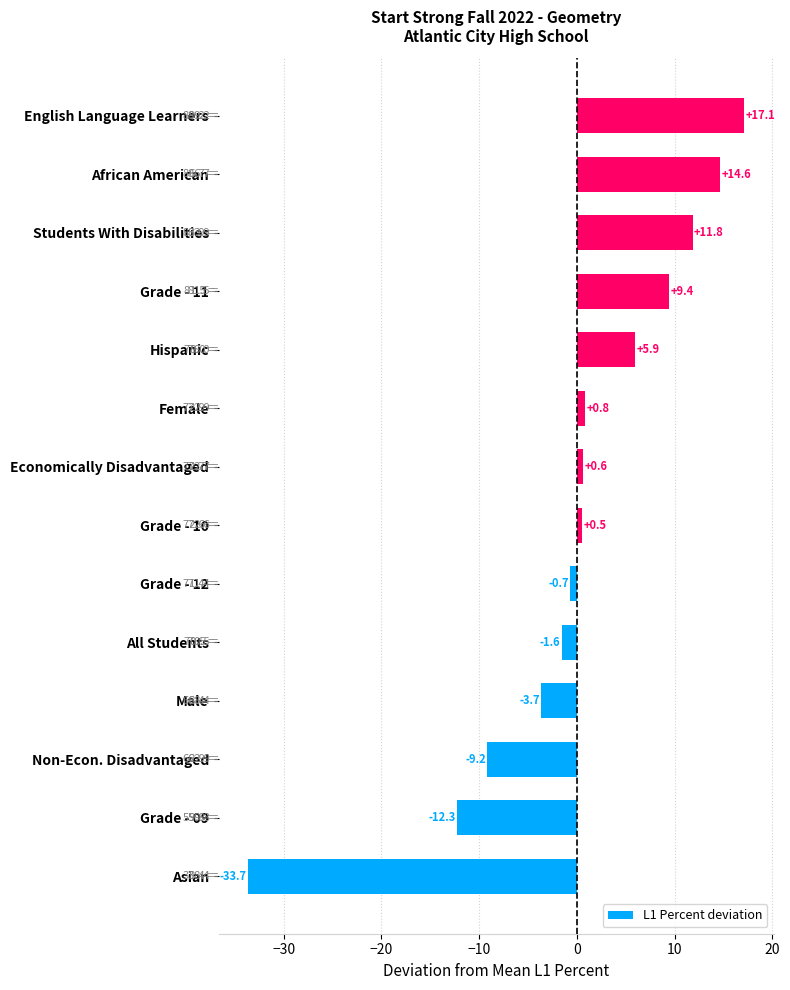

What is the difference between the second highest and second lowest values?

26.9